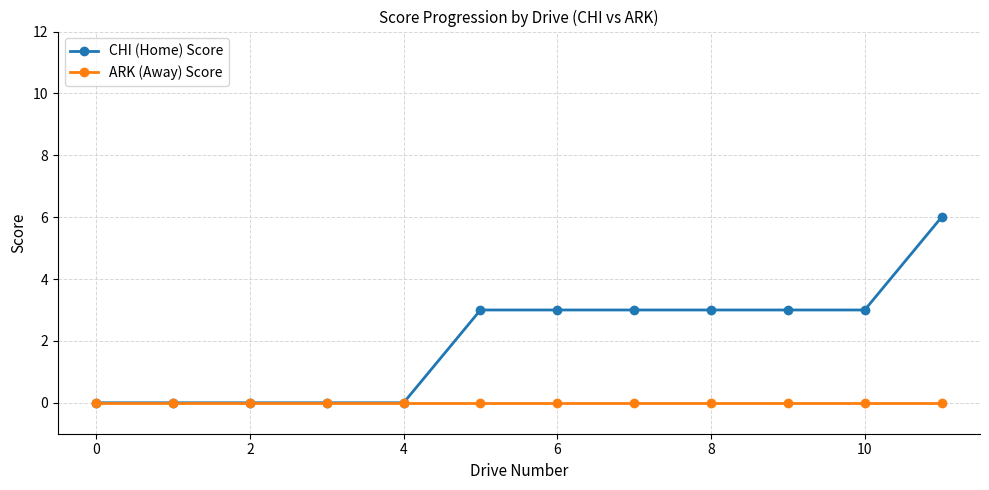

Which series has the widest spread of values?

CHI (Home) Score